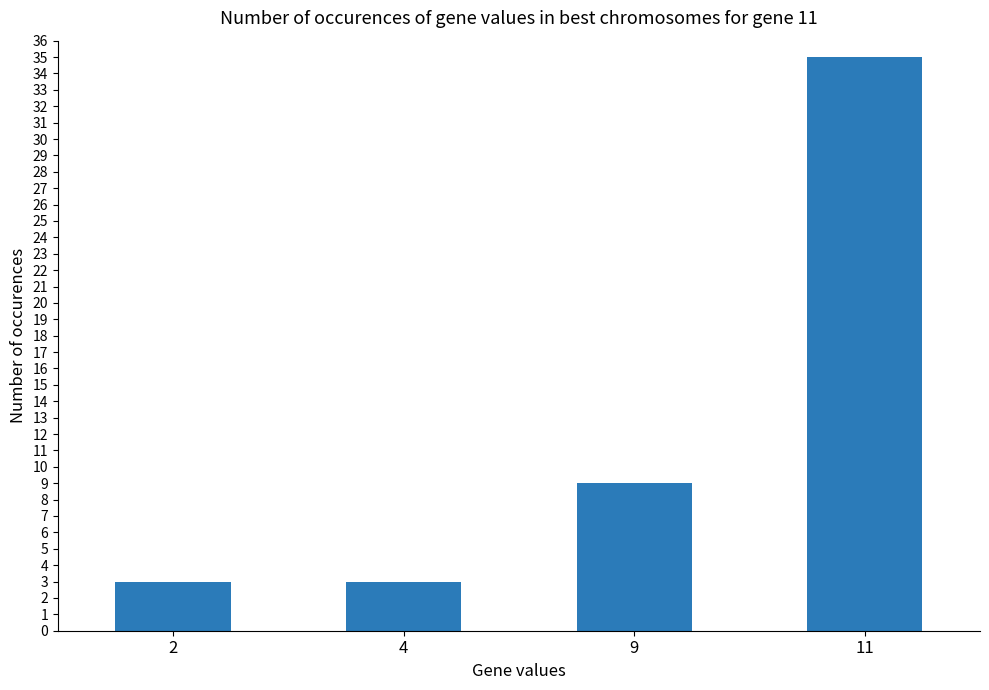

What is the value of the 2nd bar from the left?

3